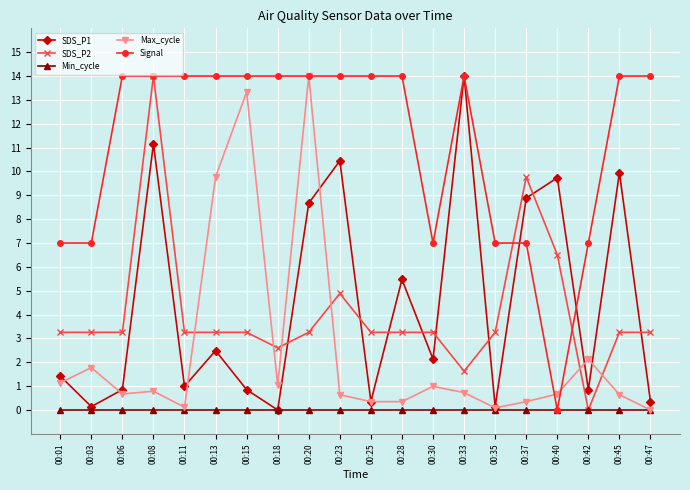

How many values in the Max_cycle series exceed 0?

19